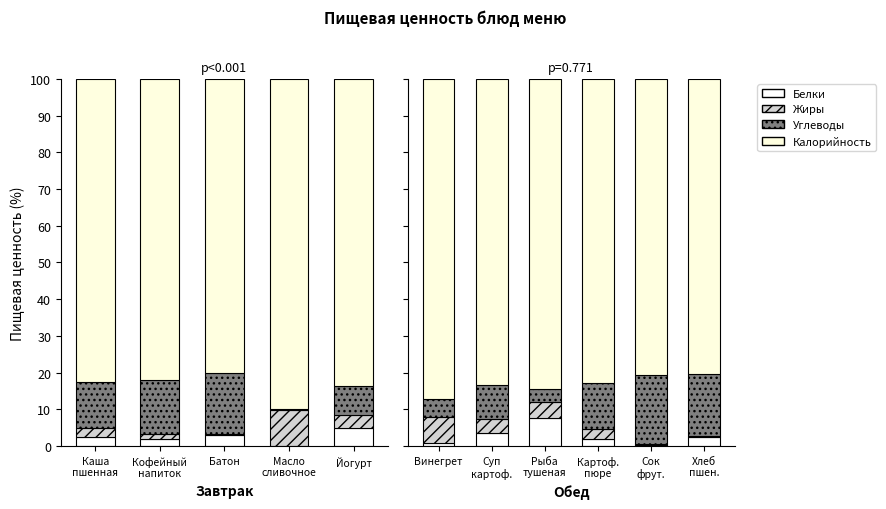

What position from the left is Картоф. пюре?

4